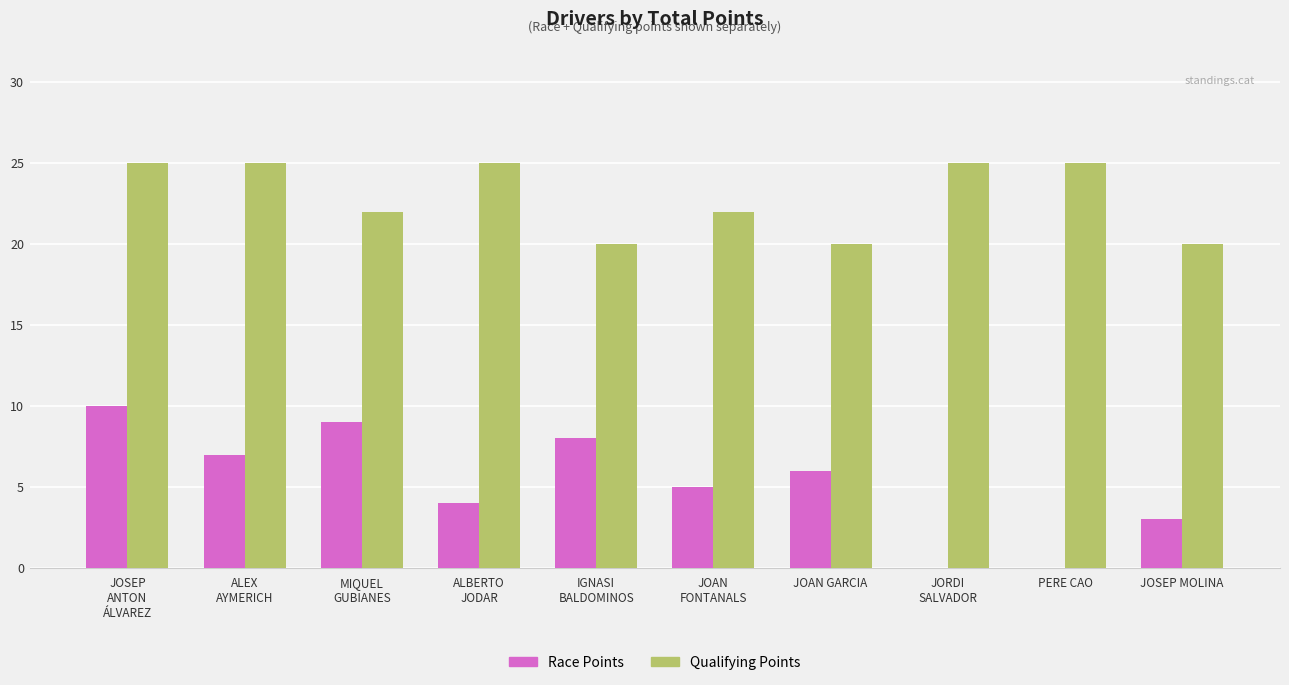

What is the difference between the Race Points values at MIQUEL
GUBIANES and JOAN GARCIA?

3